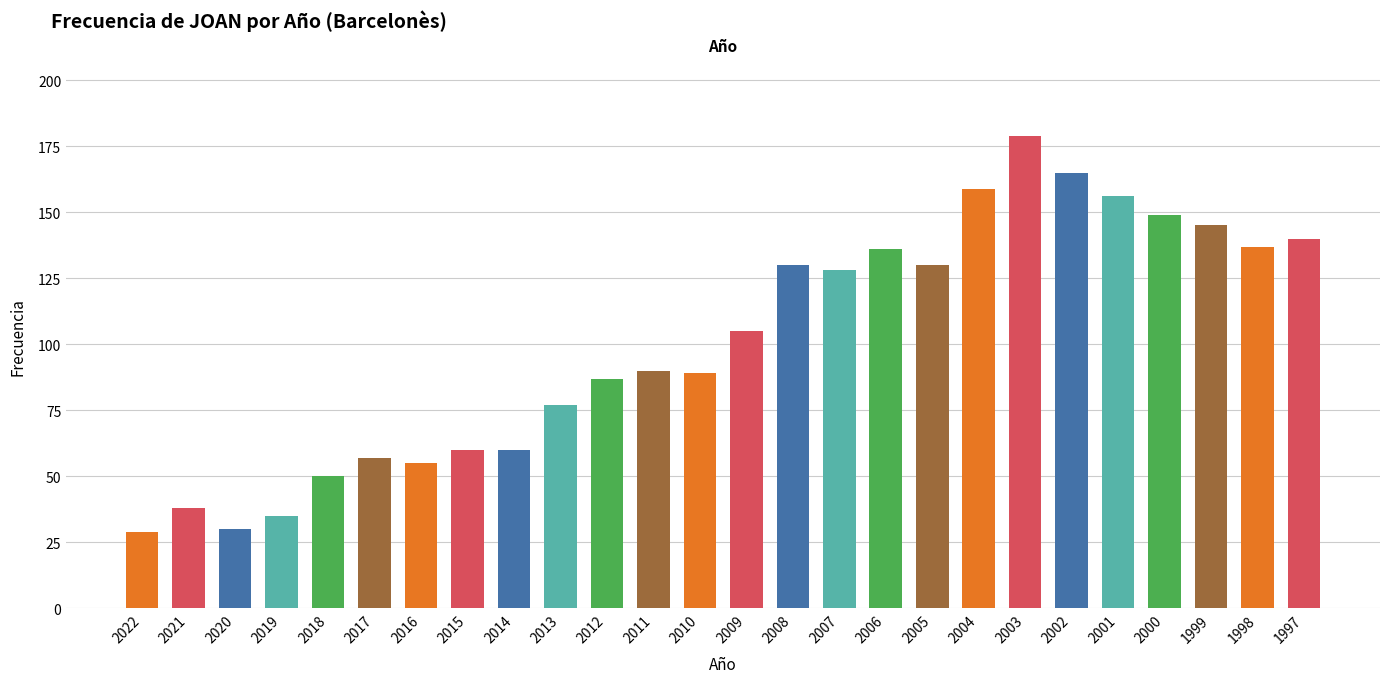

The chart shows a value of 137 at 1998. True or false?

True